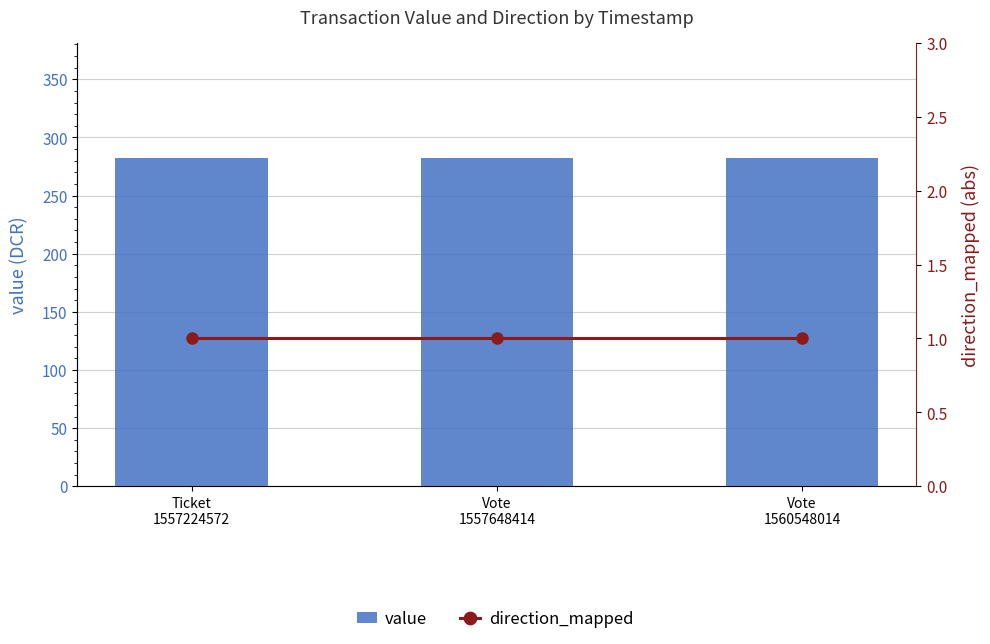

Which series has the largest total across all categories?

value